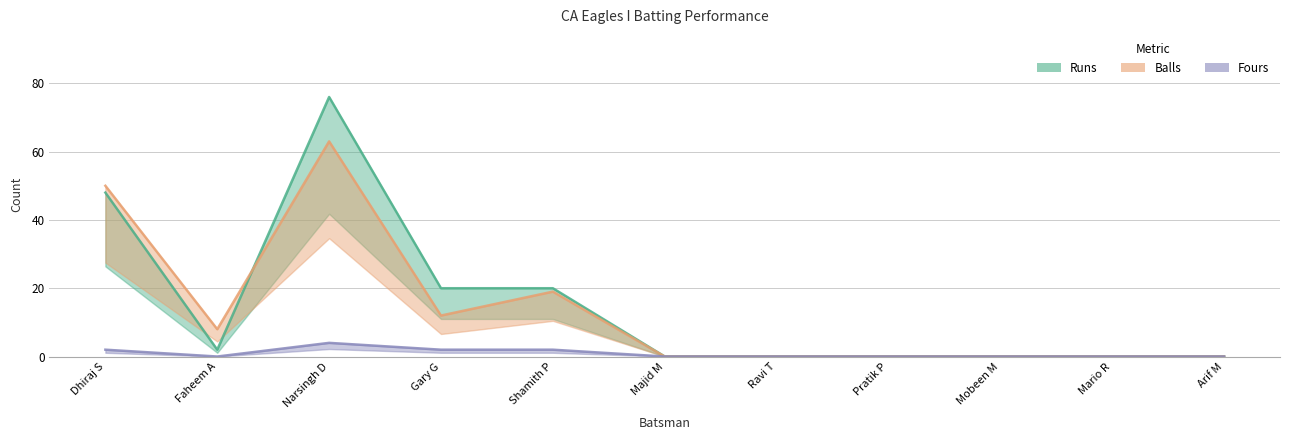

Count the number of categories in the chart.

11